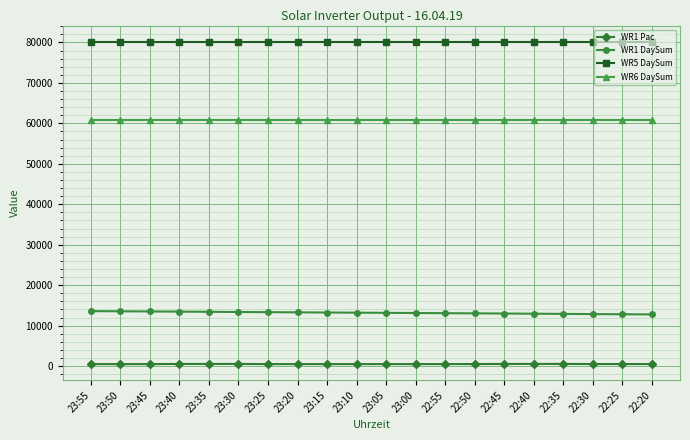

How many categories are shown in the chart?

20